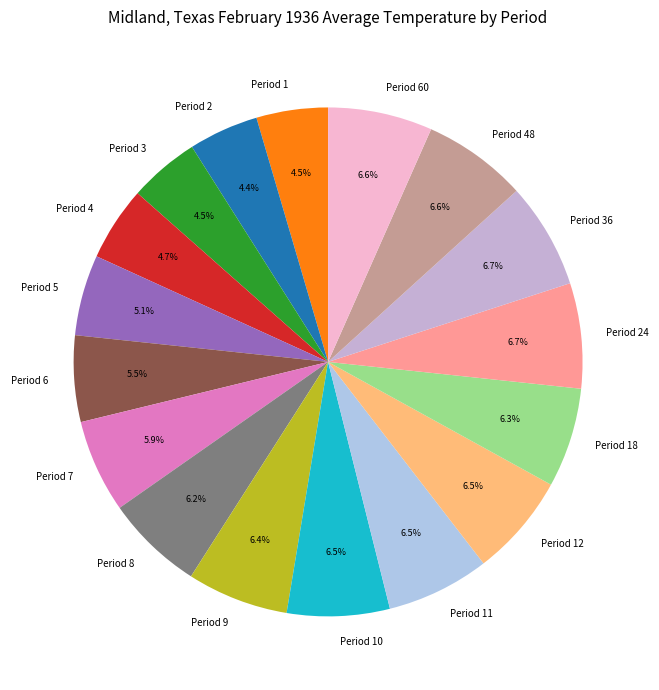

How many segments does this pie chart have?

17